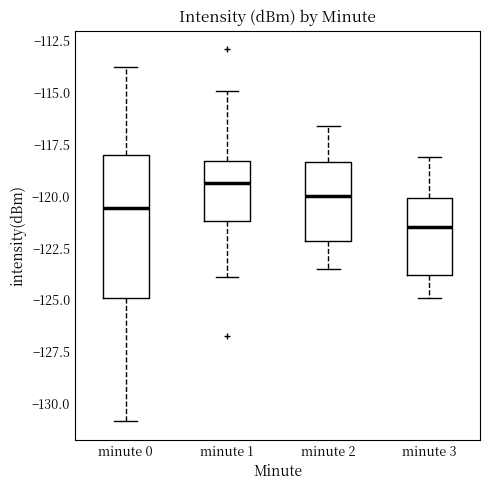

Reading left to right, transcribe this box plot: for each box, give where its median line is, the range the box spans, and where its two whiskers end, as read against the y-axis. The values are not printed on the chart, so give them approximately, as read against the axis.

minute 0: median -120.5, box -125.0 to -118.0, whiskers -131.0 to -114.0
minute 1: median -119.5, box -121.0 to -118.5, whiskers -124.0 to -115.0
minute 2: median -120.0, box -122.0 to -118.5, whiskers -123.5 to -116.5
minute 3: median -121.5, box -124.0 to -120.0, whiskers -125.0 to -118.0